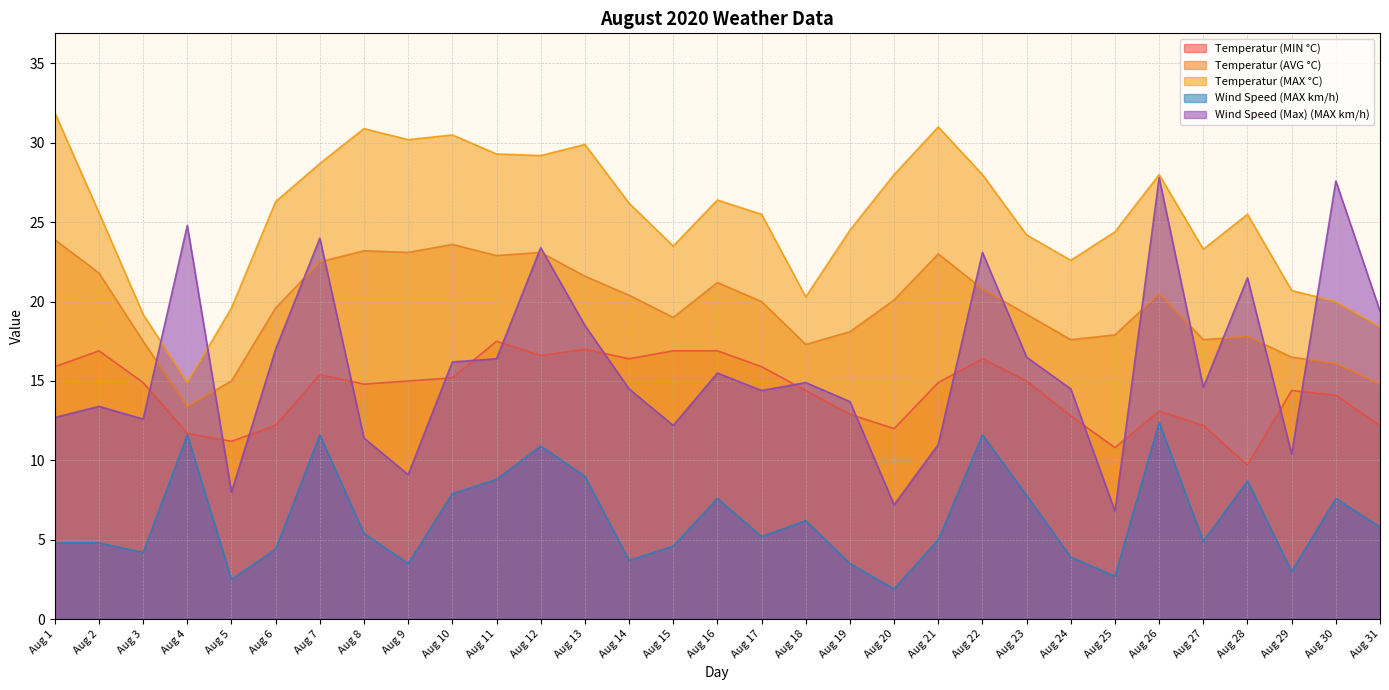

Is the value of Wind Speed (MAX km/h) at Aug 25 greater than the value of Temperatur (MAX °C) at Aug 30?

No